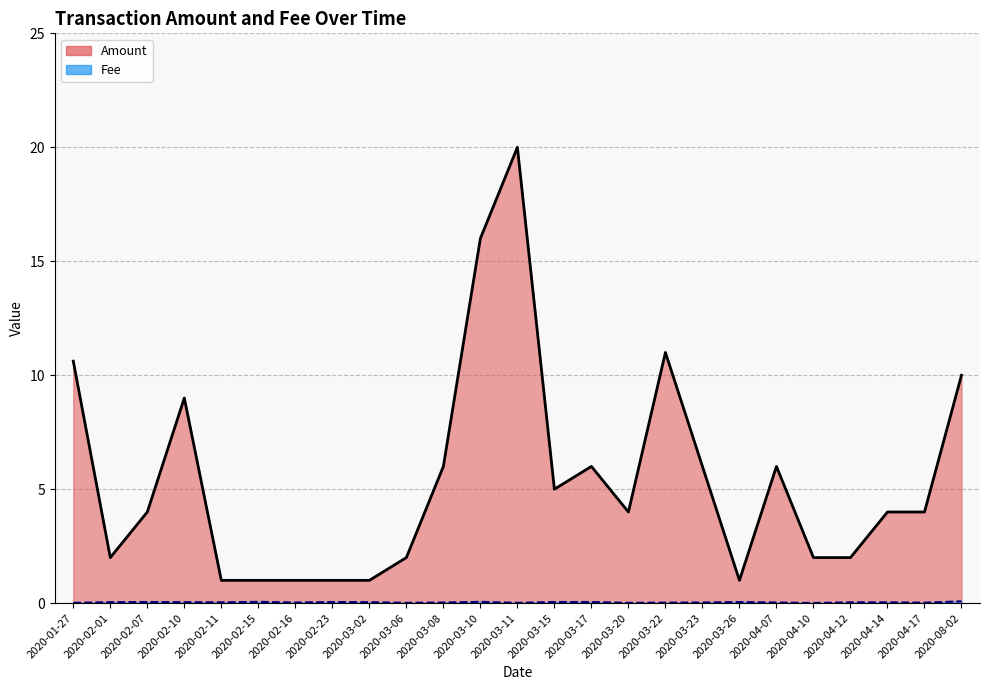

What is the difference between the maximum and minimum values in the Amount series?

19.0